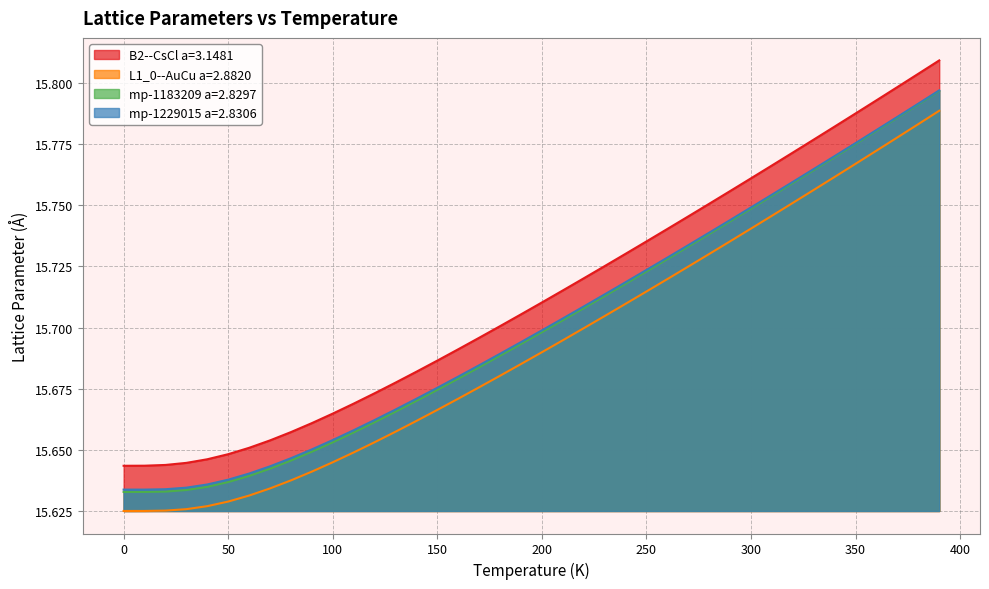

What is the sum of all mp-1229015 a=2.8306 values?

628.1